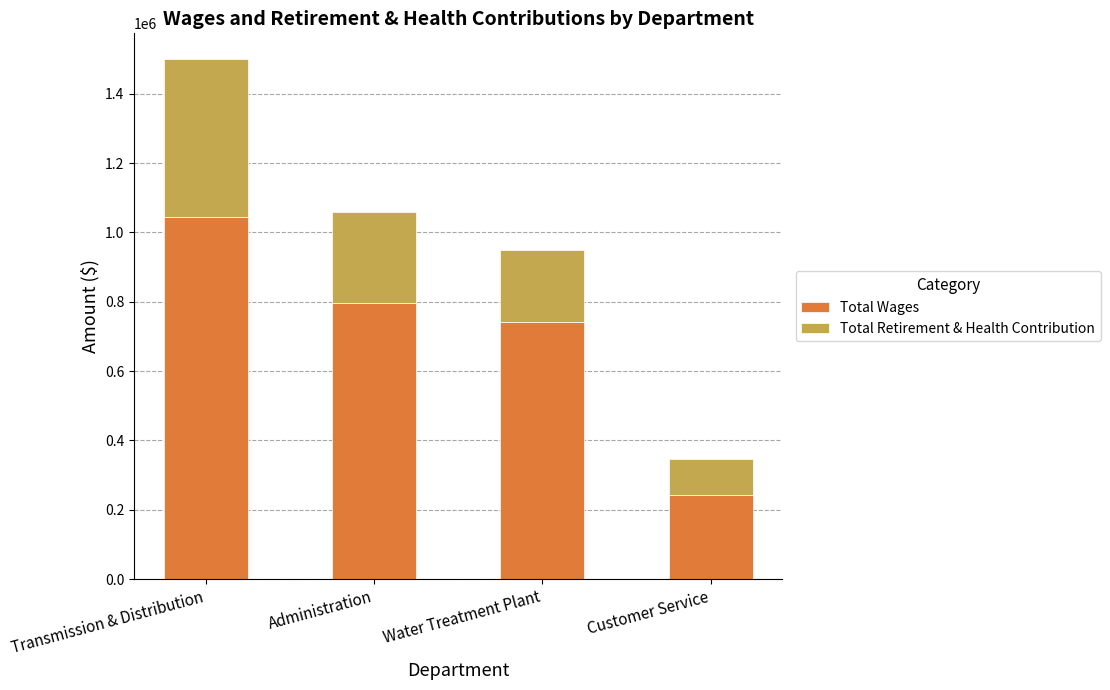

At which label is Total Wages closest to 642473?

Water Treatment Plant